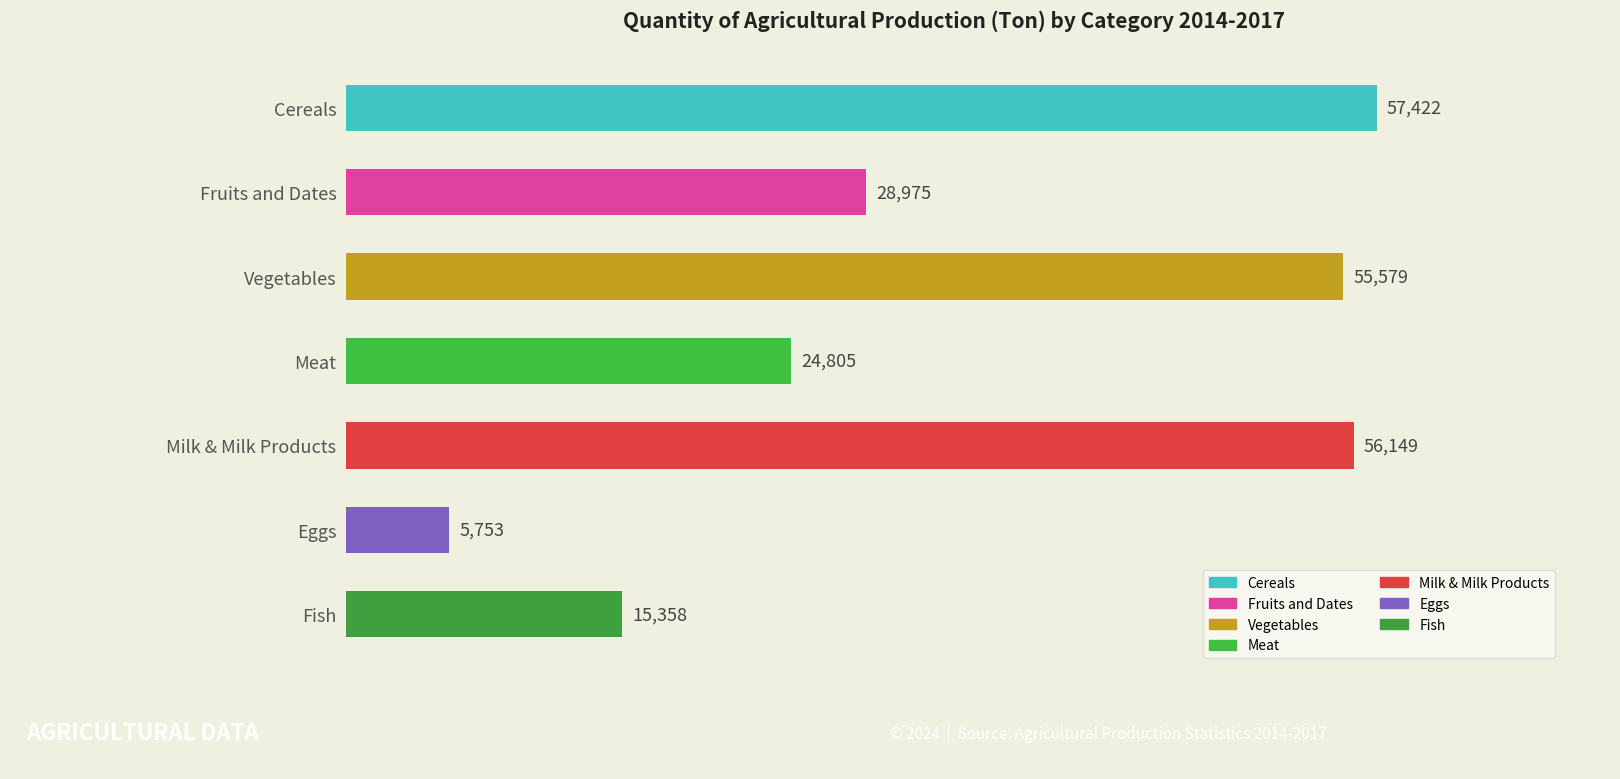

How many bars are there in total?

7